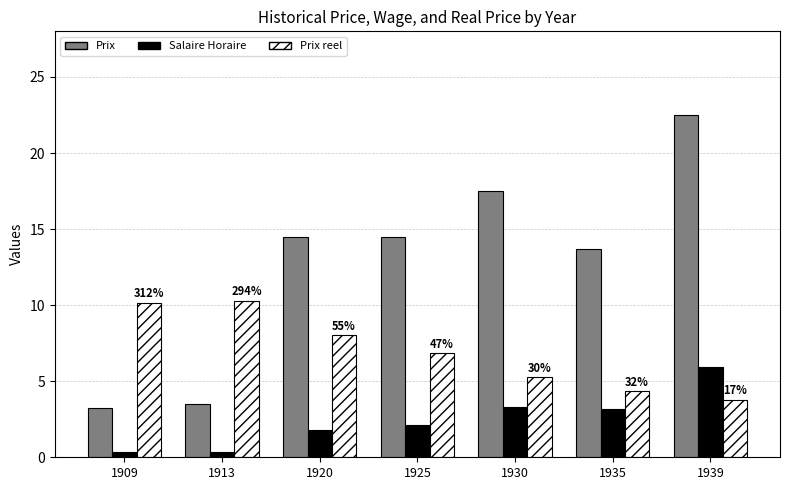

List the series in order of their peak value, lowest first.

Salaire Horaire, Prix reel, Prix